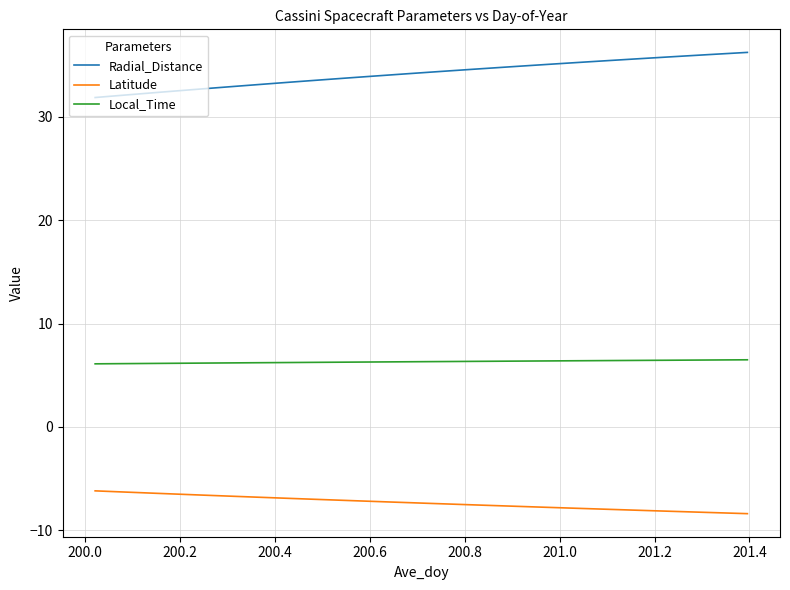

Which series has the largest total across all categories?

Radial_Distance